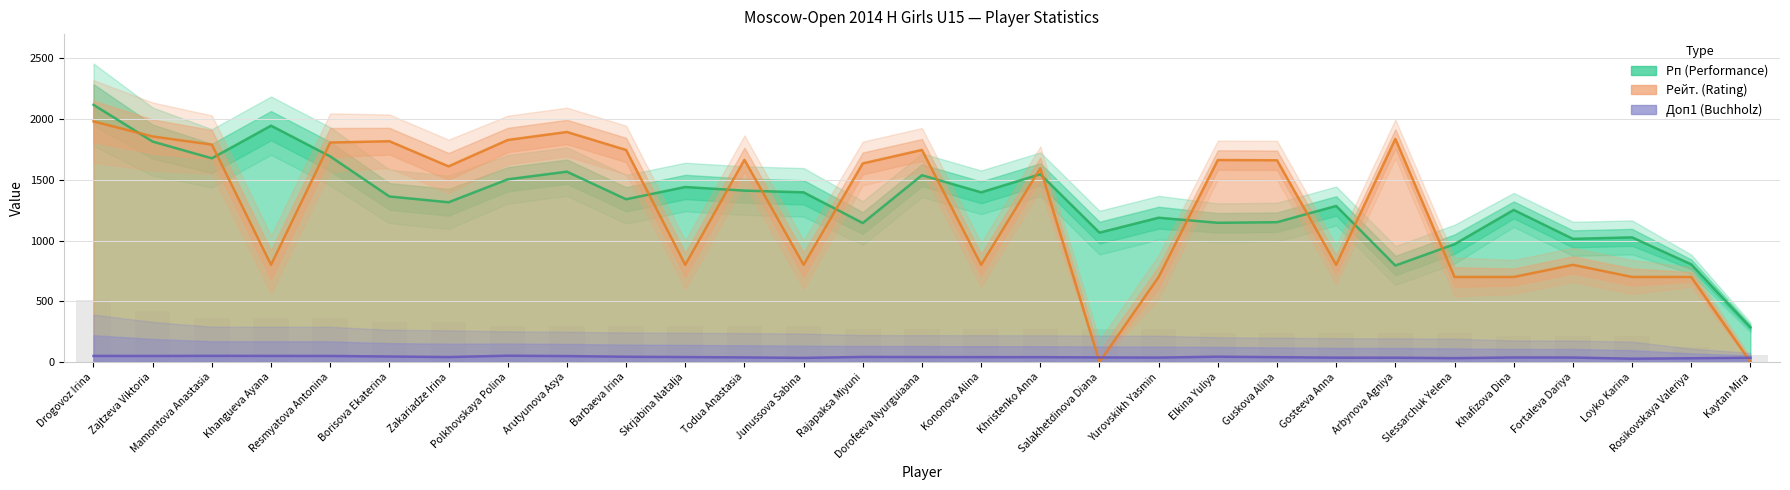

Between Arbynova Agniya and Skrjabina Natalja, which is larger?

Skrjabina Natalja